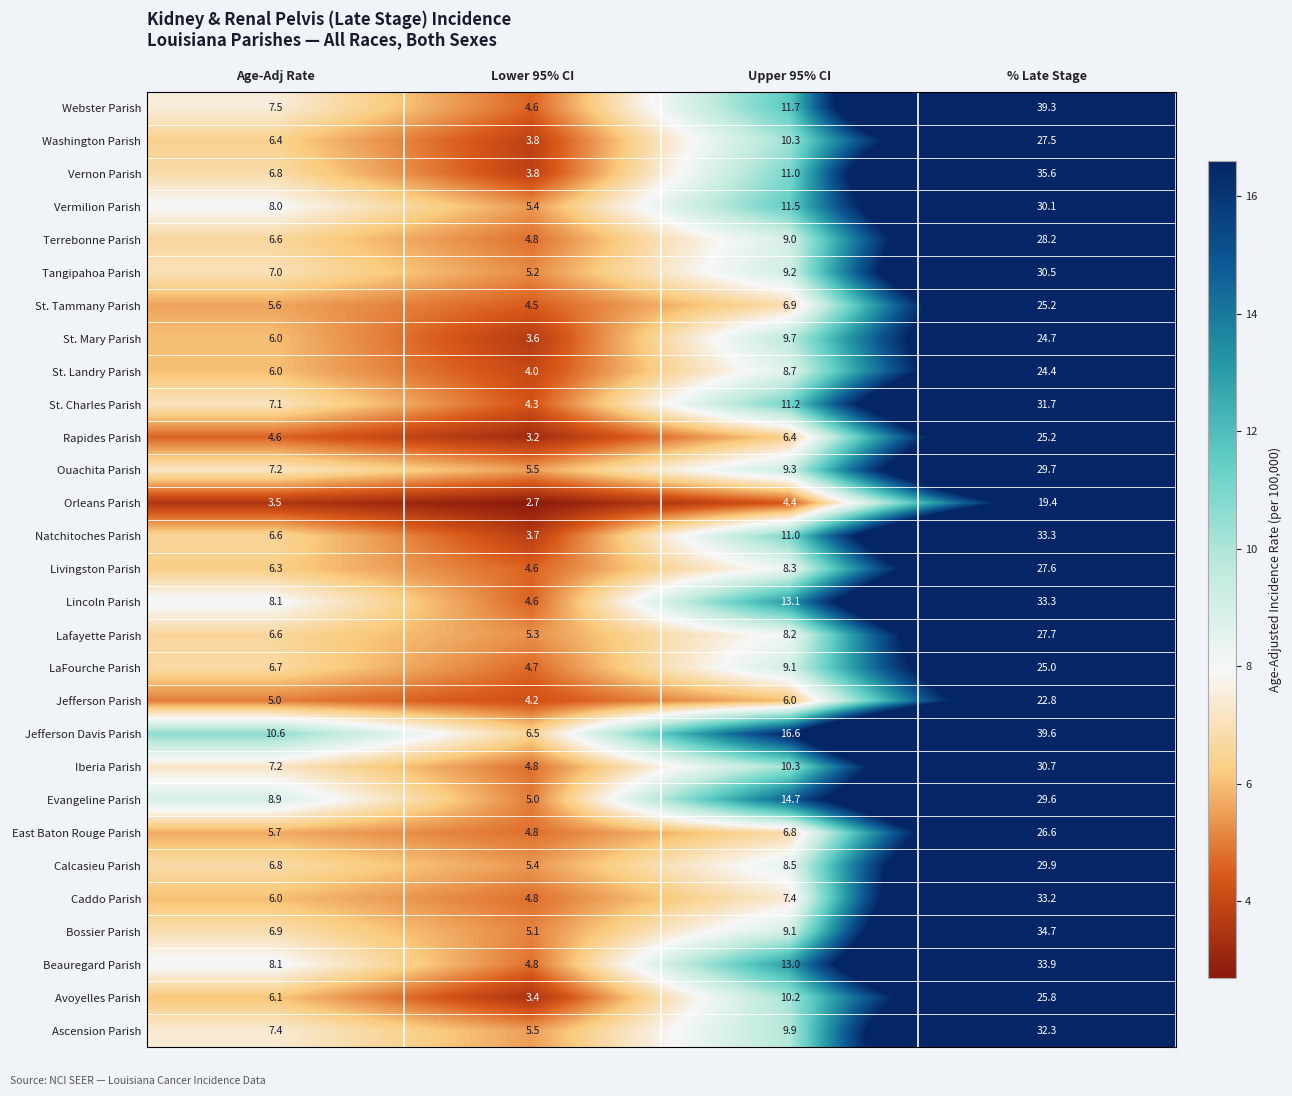

What is the difference between the maximum and minimum values in the Natchitoches Parish series?

29.6